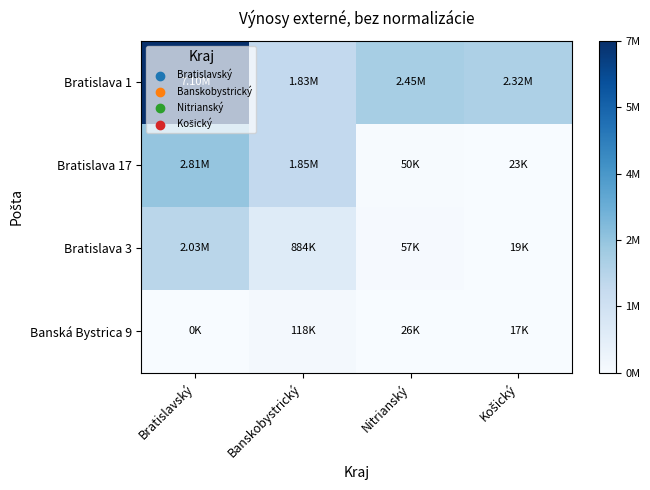

Between Nitrianský and Banskobystrický, which is larger?

Nitrianský